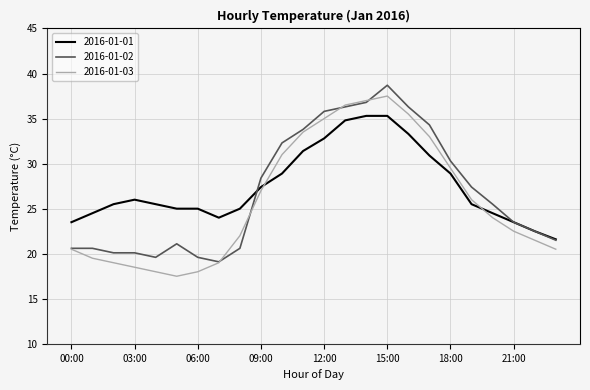

How many lines are shown in the chart?

3